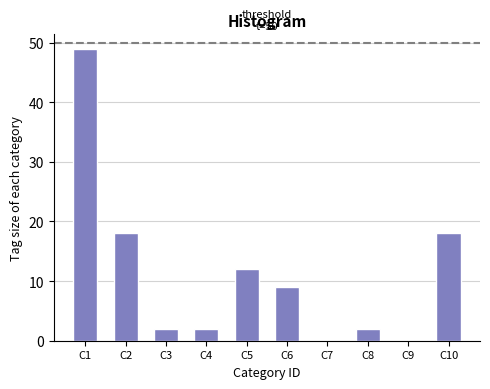

Reading left to right, transcribe all the data shown in this chart.

C1=49	C2=18	C3=2	C4=2	C5=12	C6=9	C7=0	C8=2	C9=0	C10=18